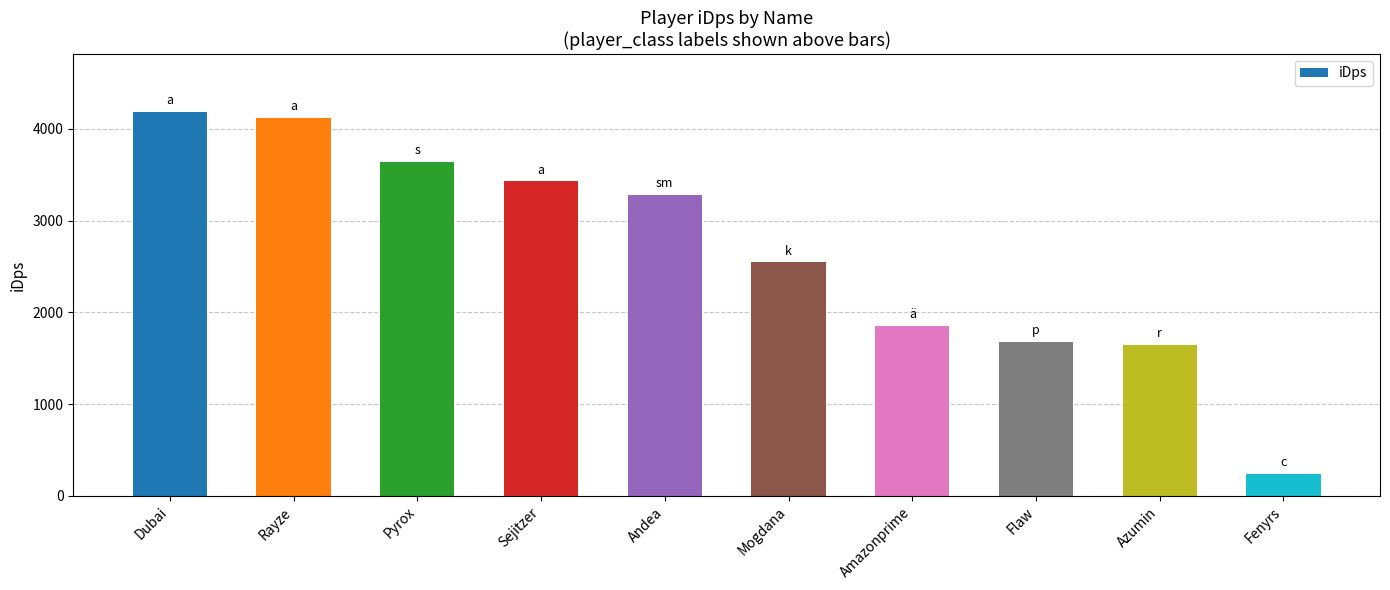

What is the smallest value displayed?

239.0